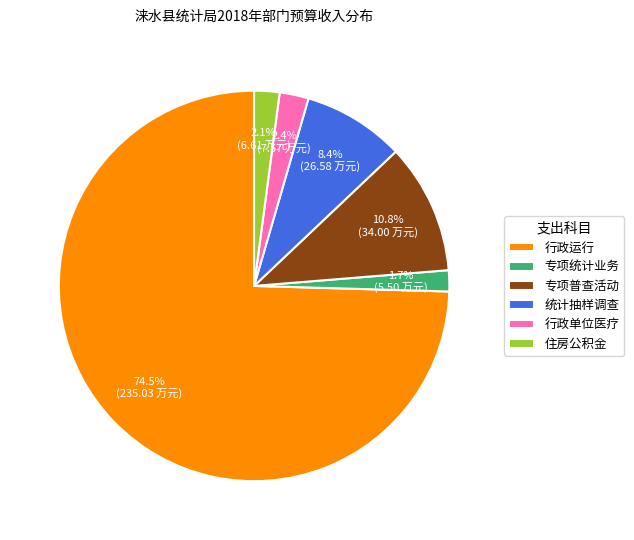

What is the ratio of the value at 专项统计业务 to the value at 专项普查活动?

0.2